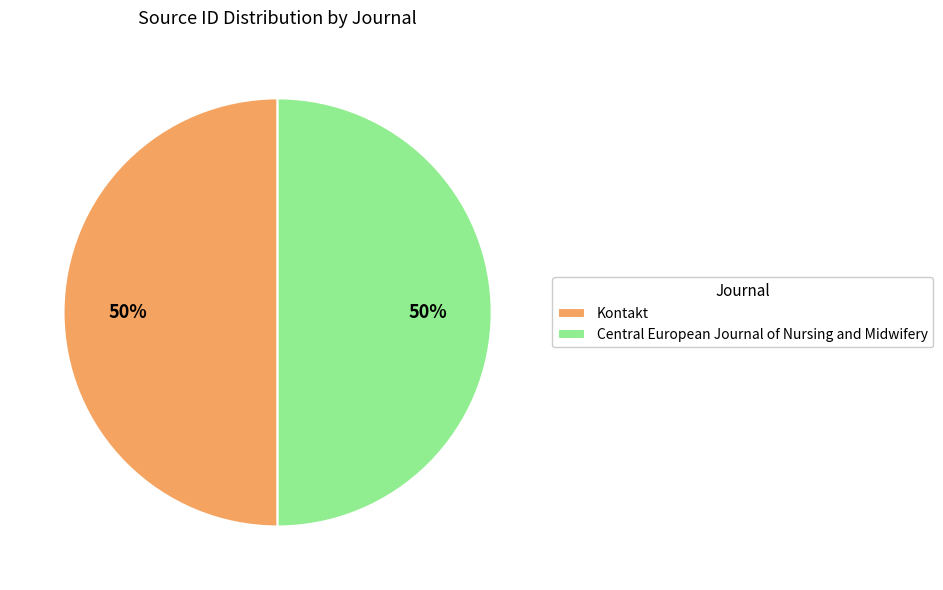

Is it true that Kontakt is 50% of the pie?

True